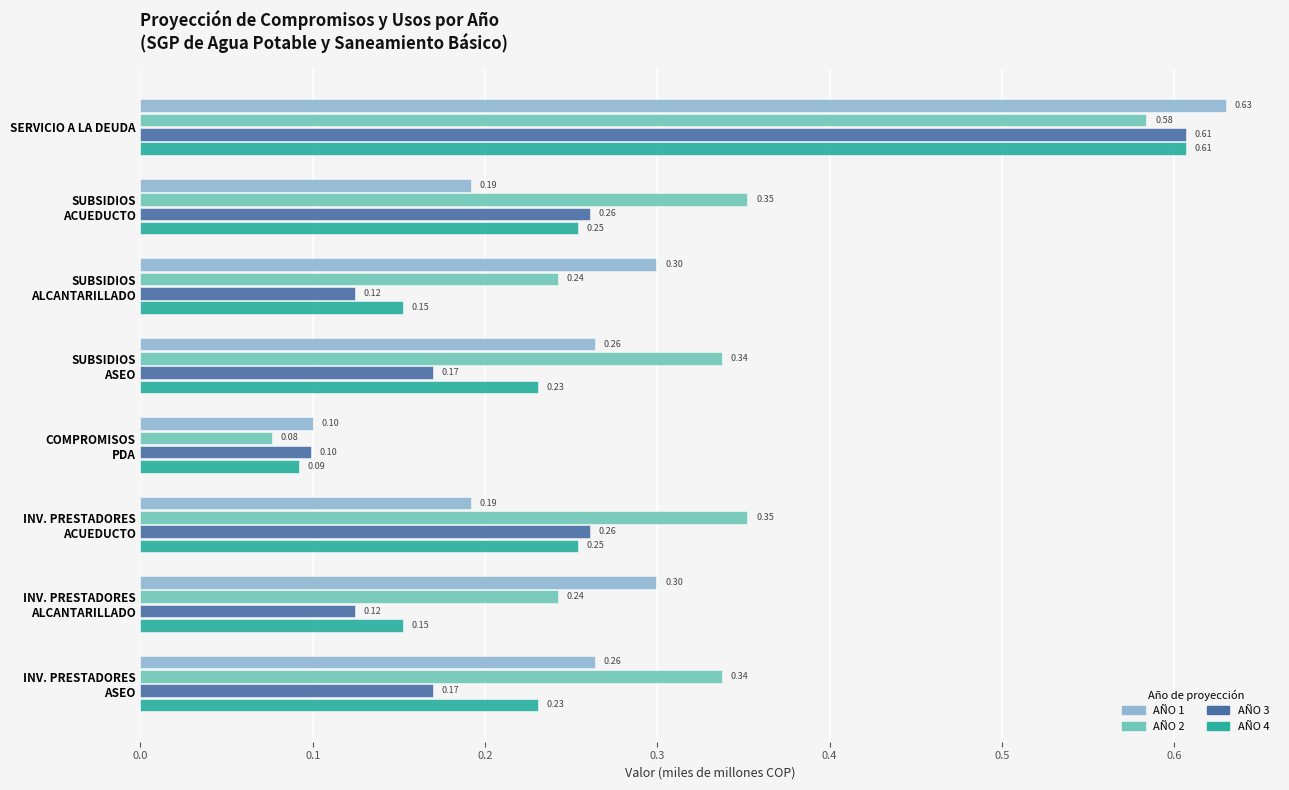

Which label corresponds to the largest value in the chart?

SERVICIO A LA DEUDA